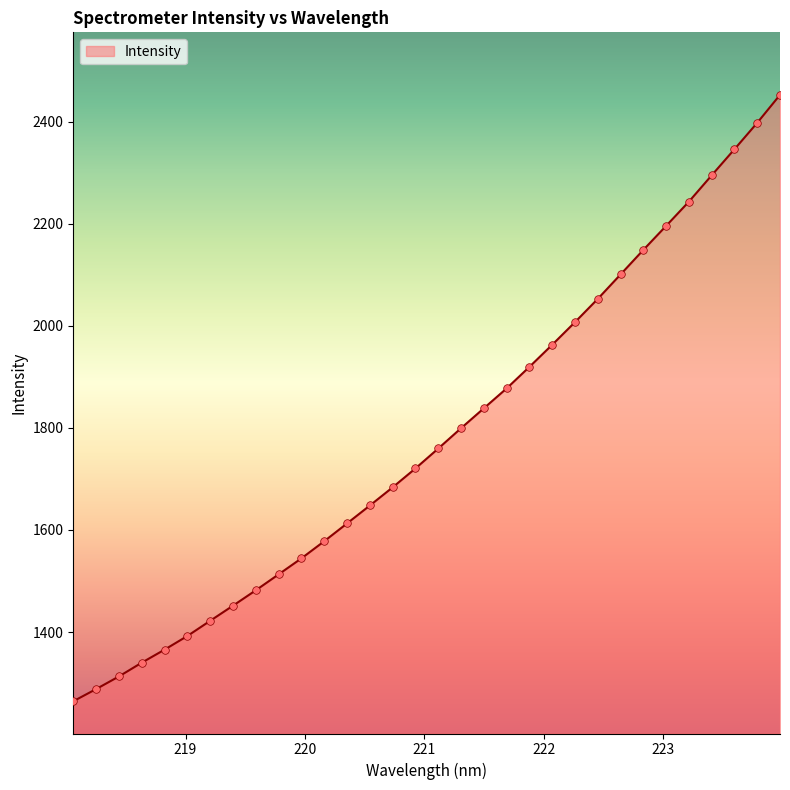

What is the maximum value shown in the chart?

2453.1